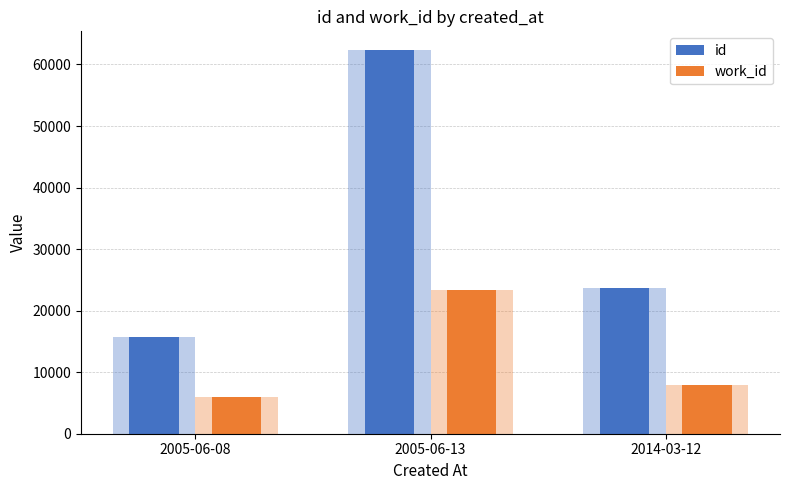

Rank the series by their maximum value, from lowest to highest.

work_id, id